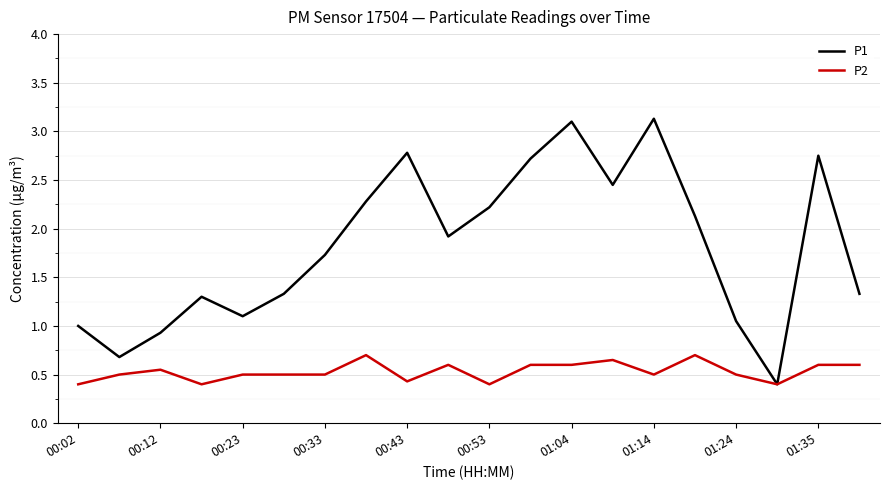

What is the lowest value of the P1 series?

0.4